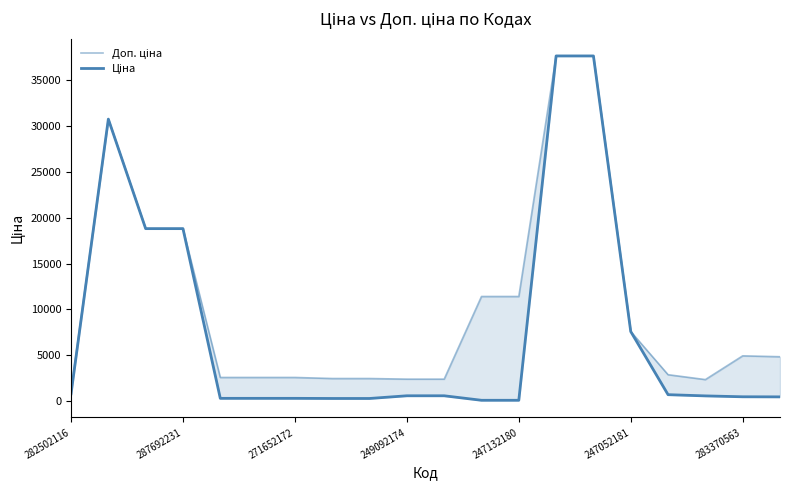

True or false: Ціна and Доп. ціна intersect in this chart.

False